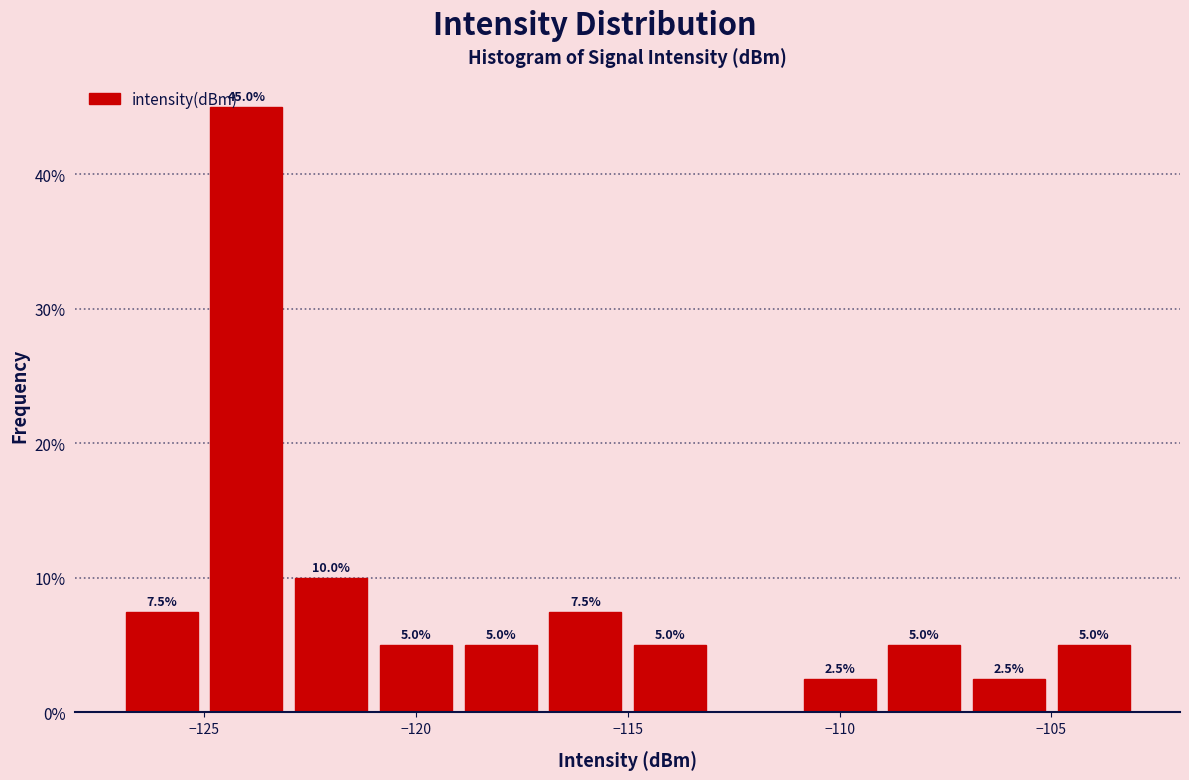

Which range on the x-axis has the tallest bar?

-125 to -123